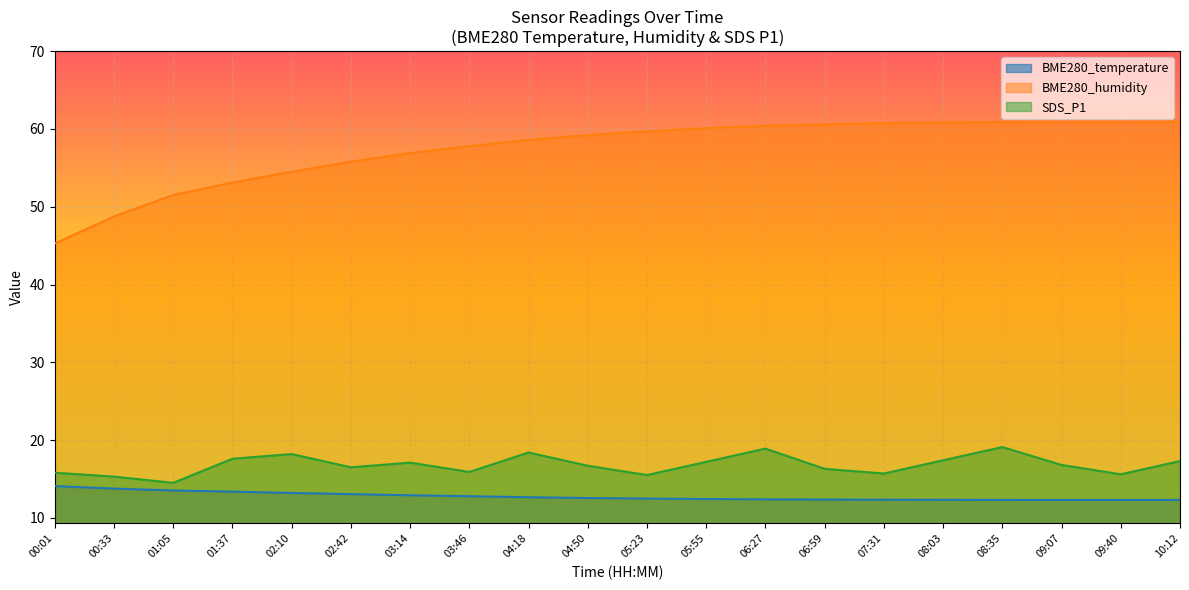

What is the difference between the second highest and minimum values in the SDS_P1 series?

4.4